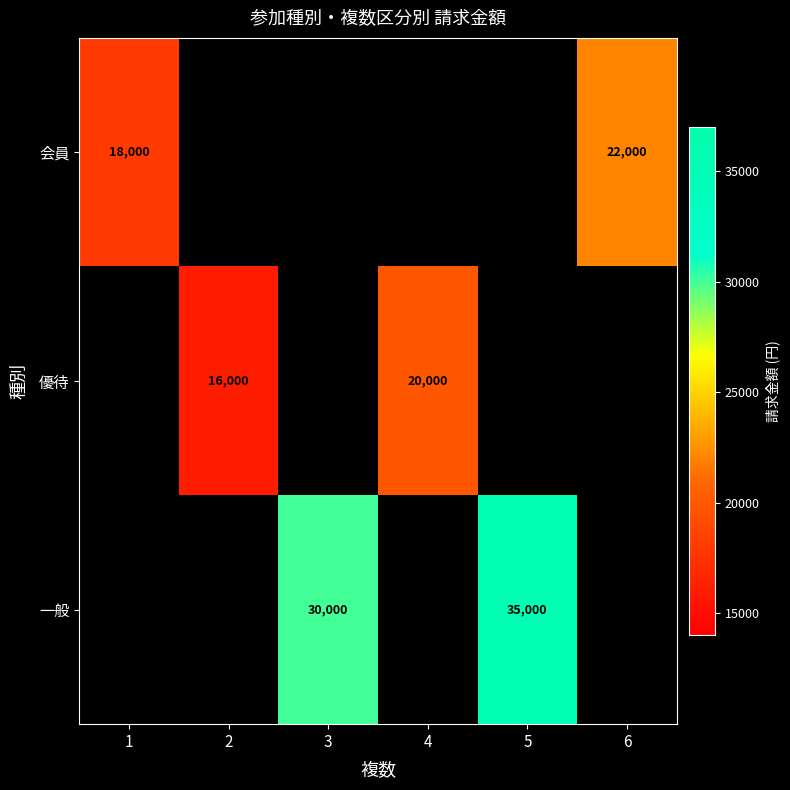

The value of 優待 at 2 is 16000. True or false?

True